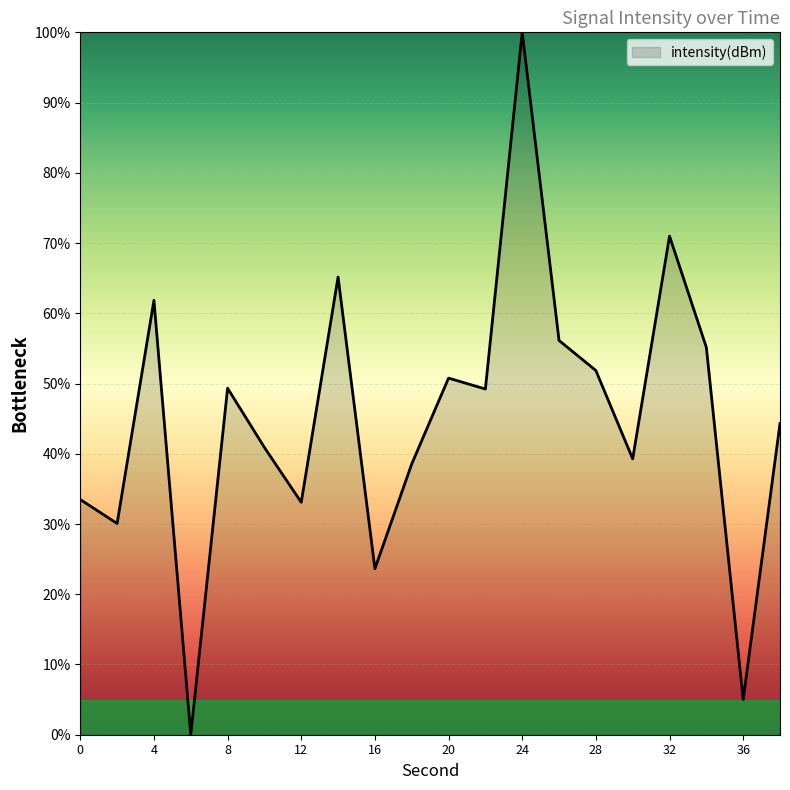

What is the greatest value displayed?

100.0